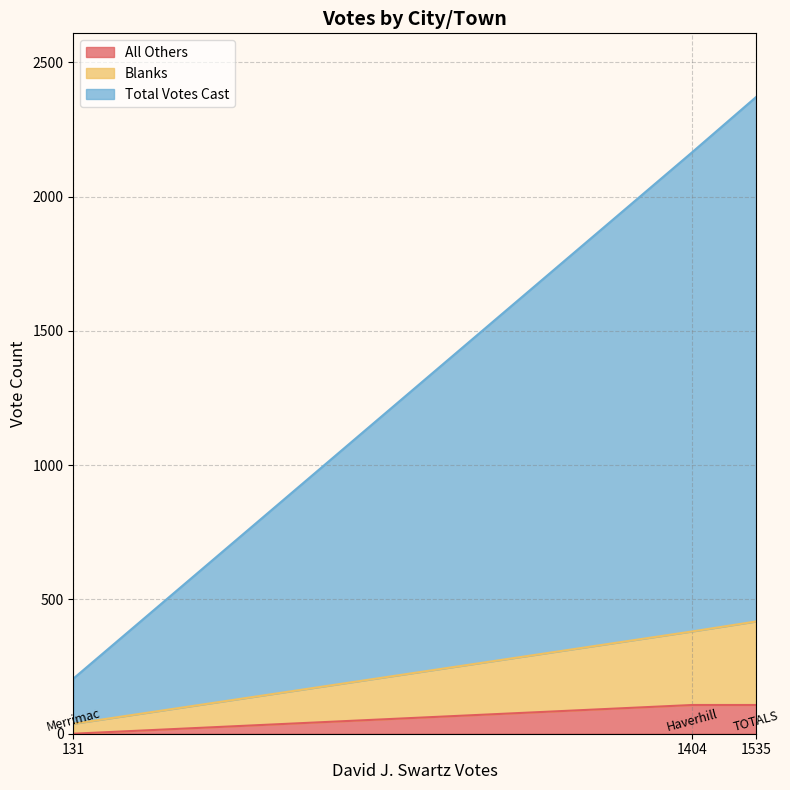

What is the label of the 3rd point from the left?

TOTALS